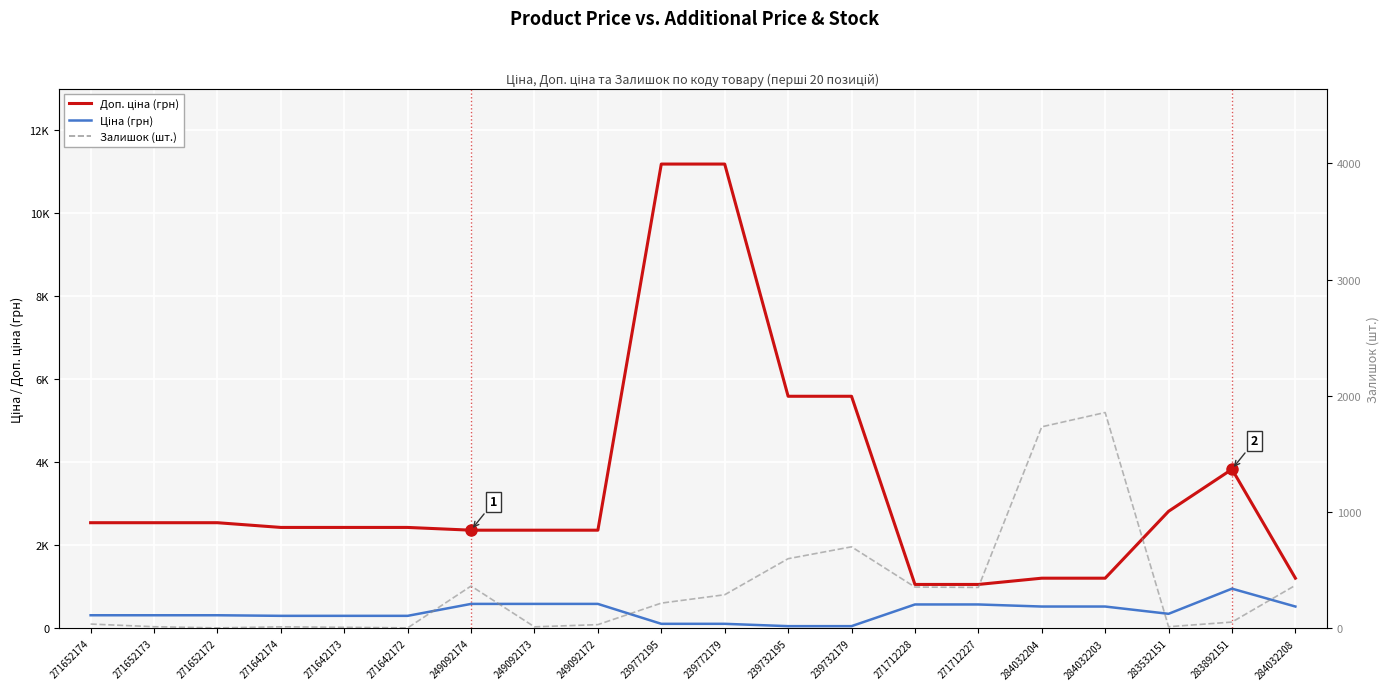

At which category is the sum across all series the highest?

239772179